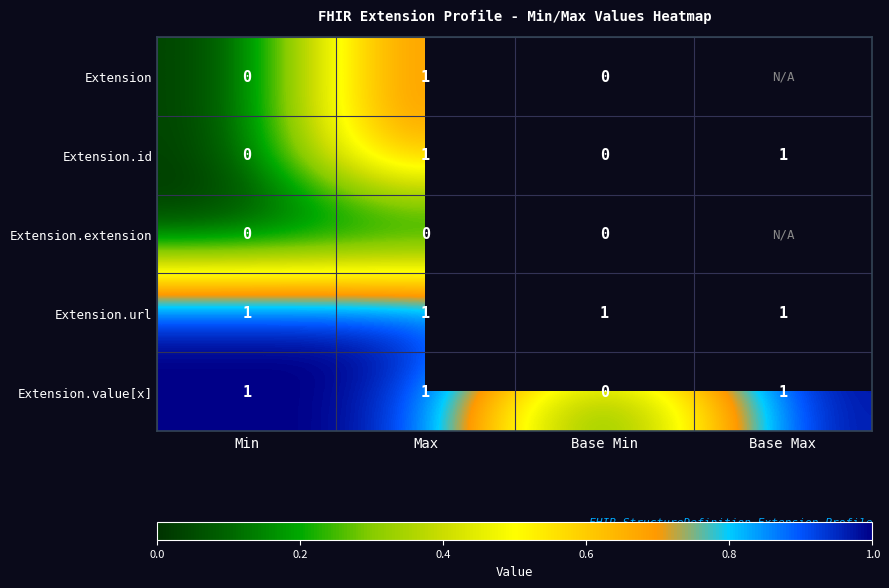

Between Max and Min, which is larger?

Max